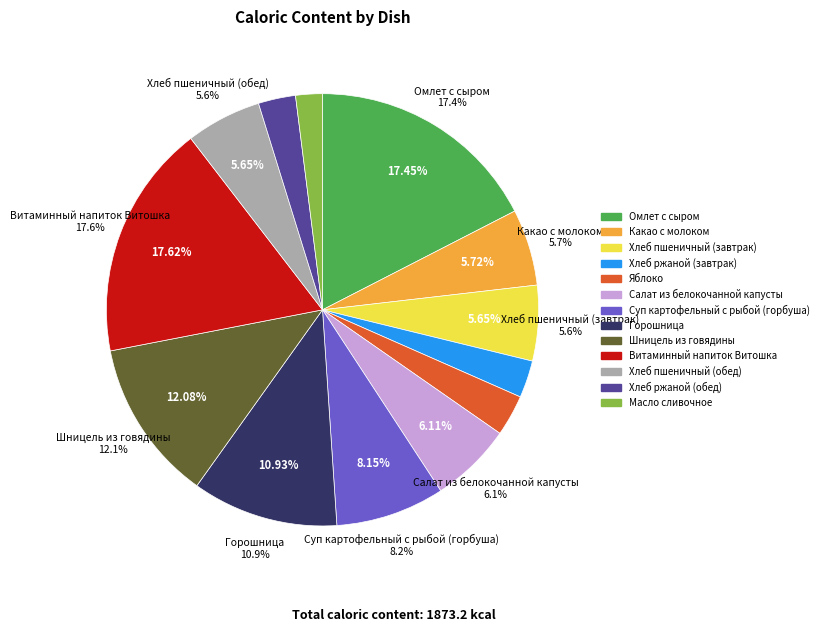

What portion of the pie excludes Хлеб ржаной (завтрак)?

97.2%